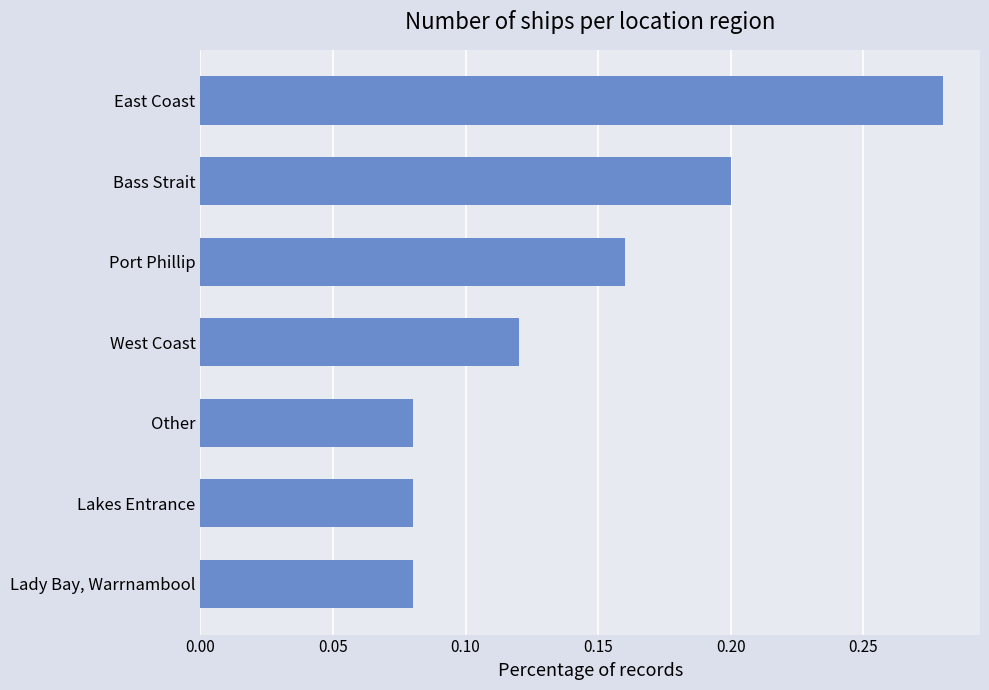

How many bars are there in total?

7